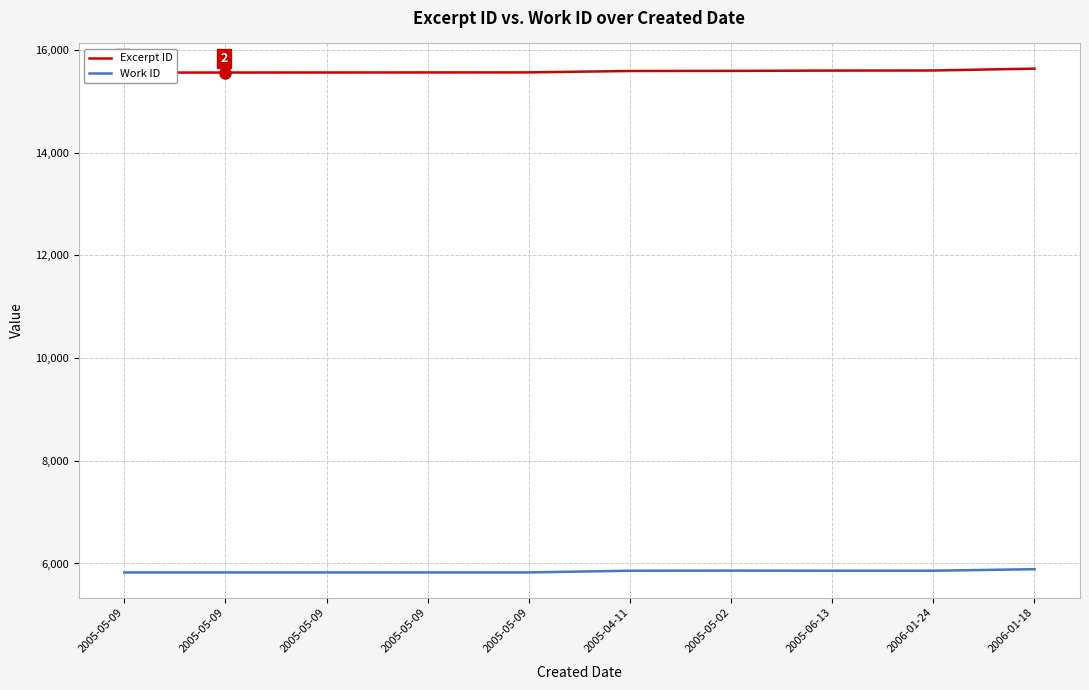

At how many categories does at least one series exceed 9253?

10